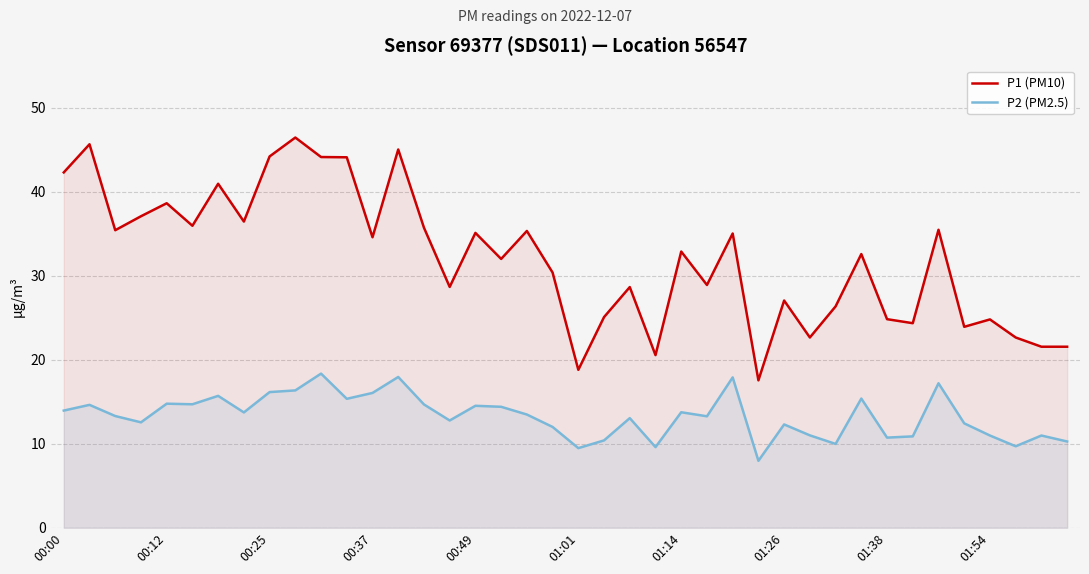

The value of P1 (PM10) at 00:12 is 25.7. True or false?

False